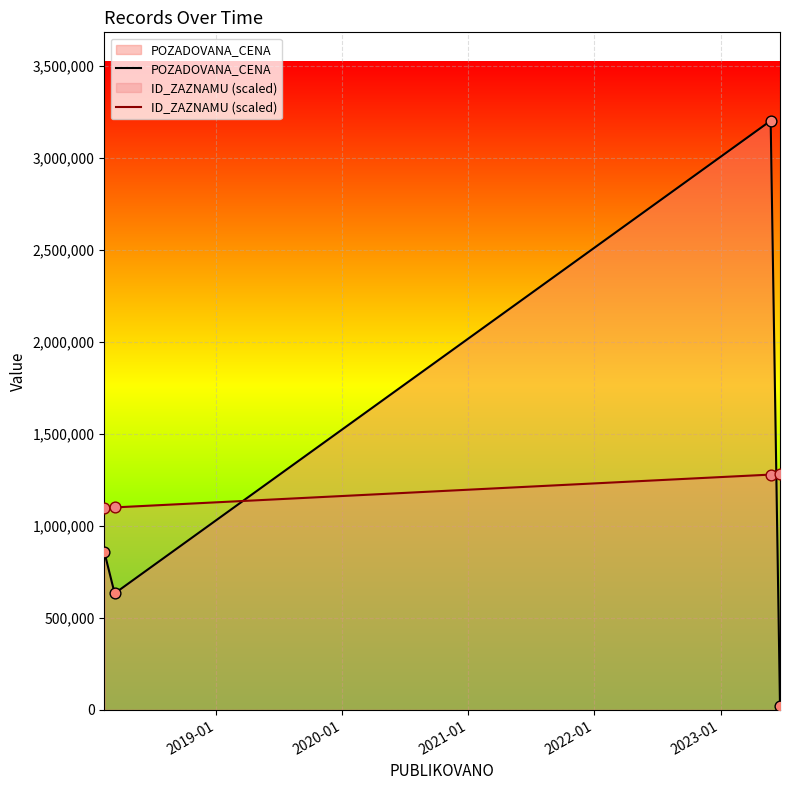

Which series reaches the maximum Y coordinate?

POZADOVANA_CENA